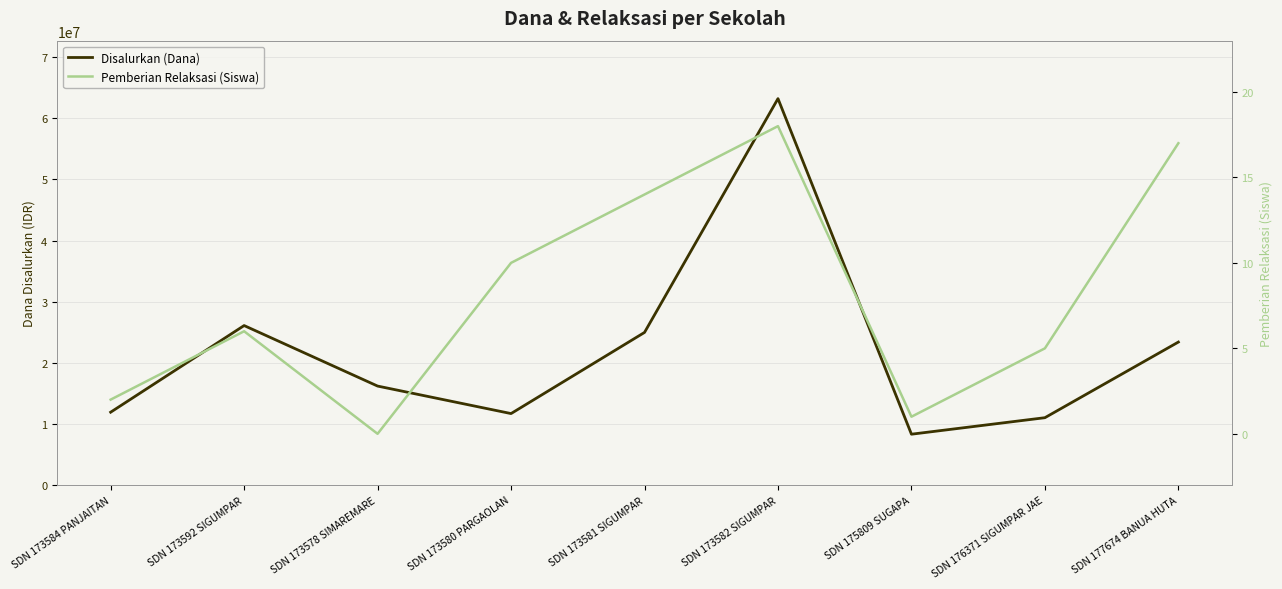

Count the number of data series in this chart.

2